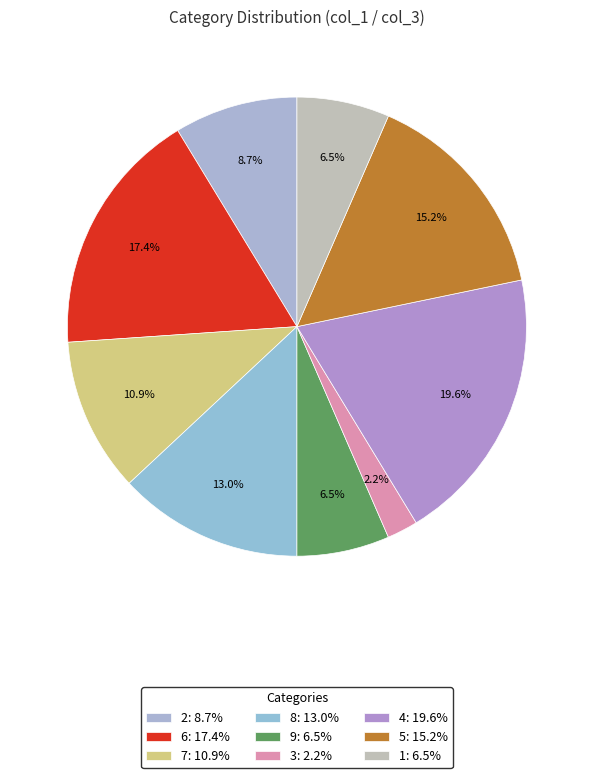

Which slice is the smallest?

3: 2.2%